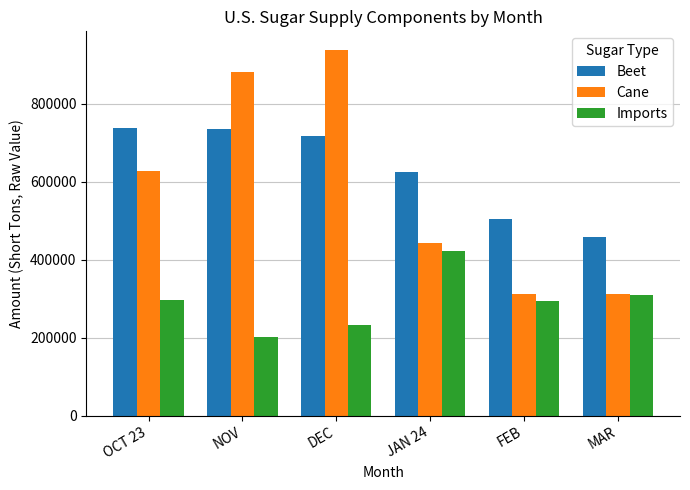

Which category has the lowest value across all series?

NOV